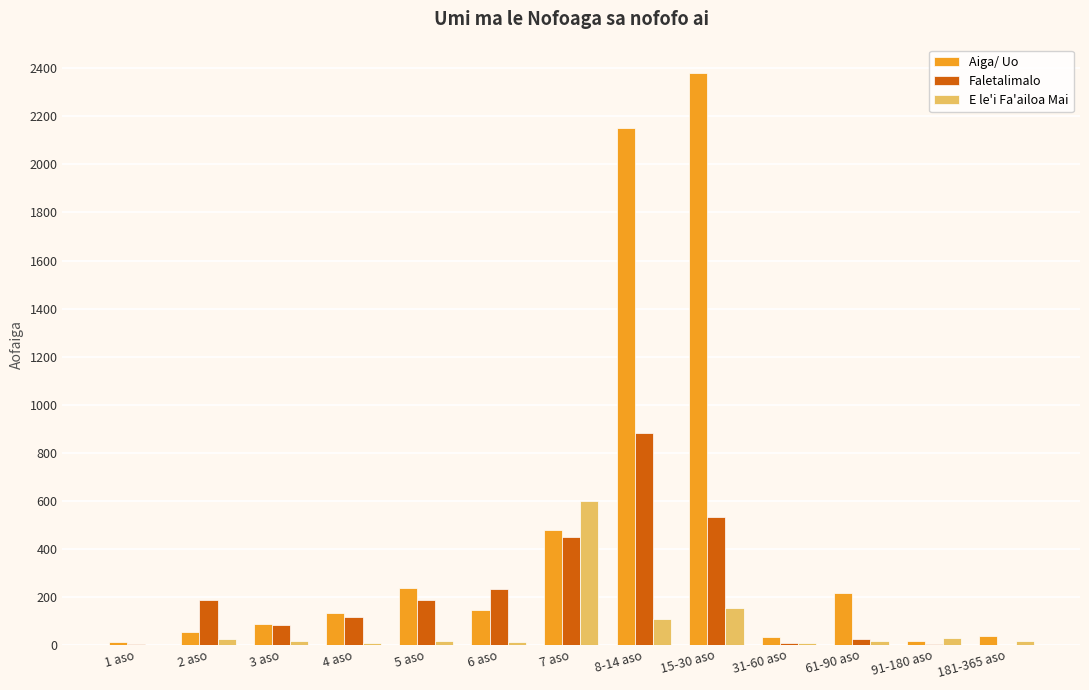

The Faletalimalo series shows 81 at 3 aso. True or false?

True